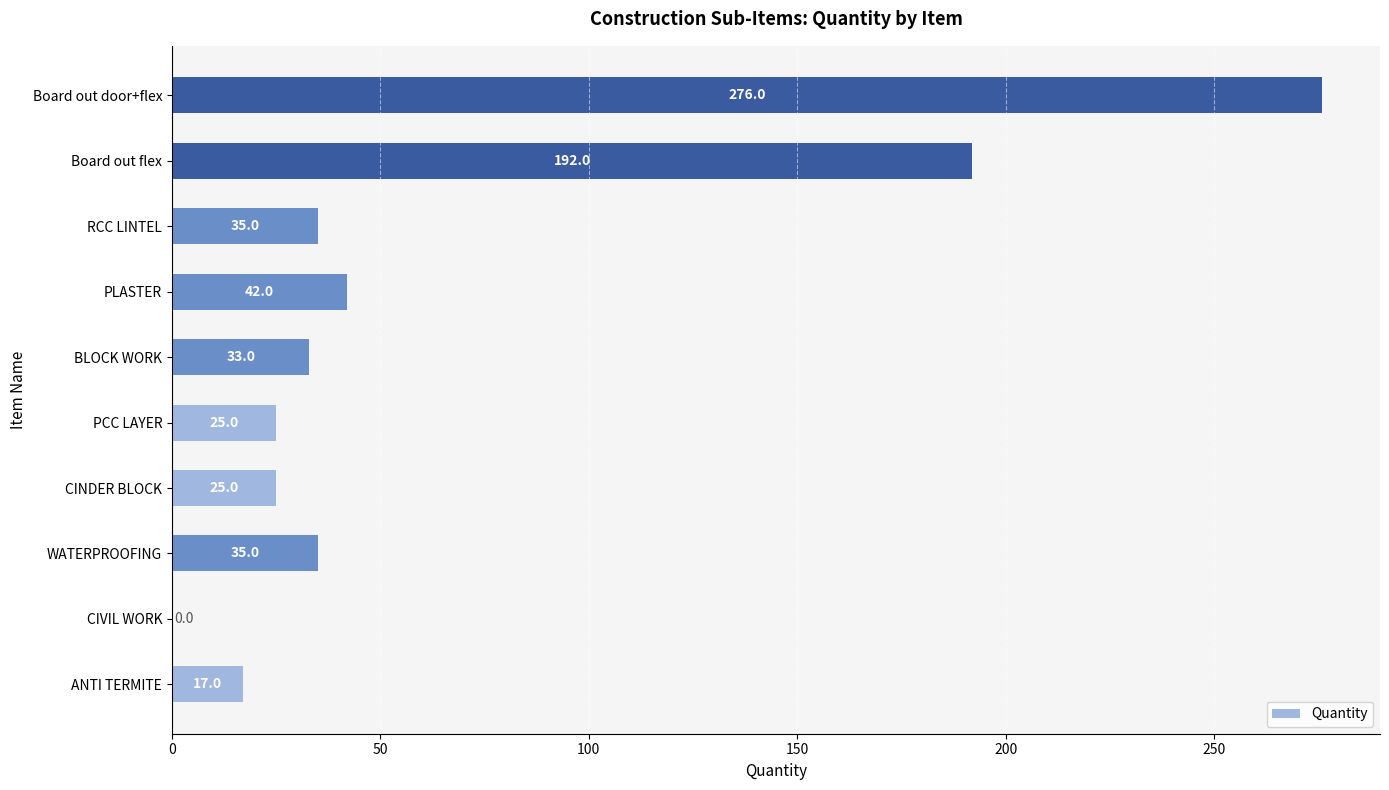

What is the change in value from WATERPROOFING to Board out door+flex?

+241